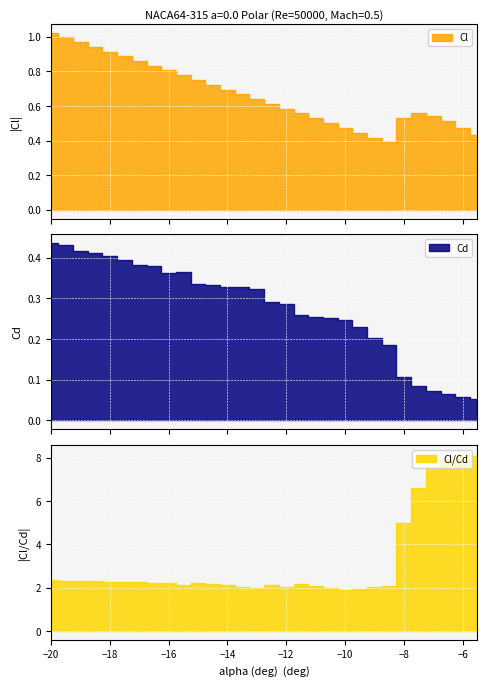

True or false: Cl and Cd intersect in this chart.

False